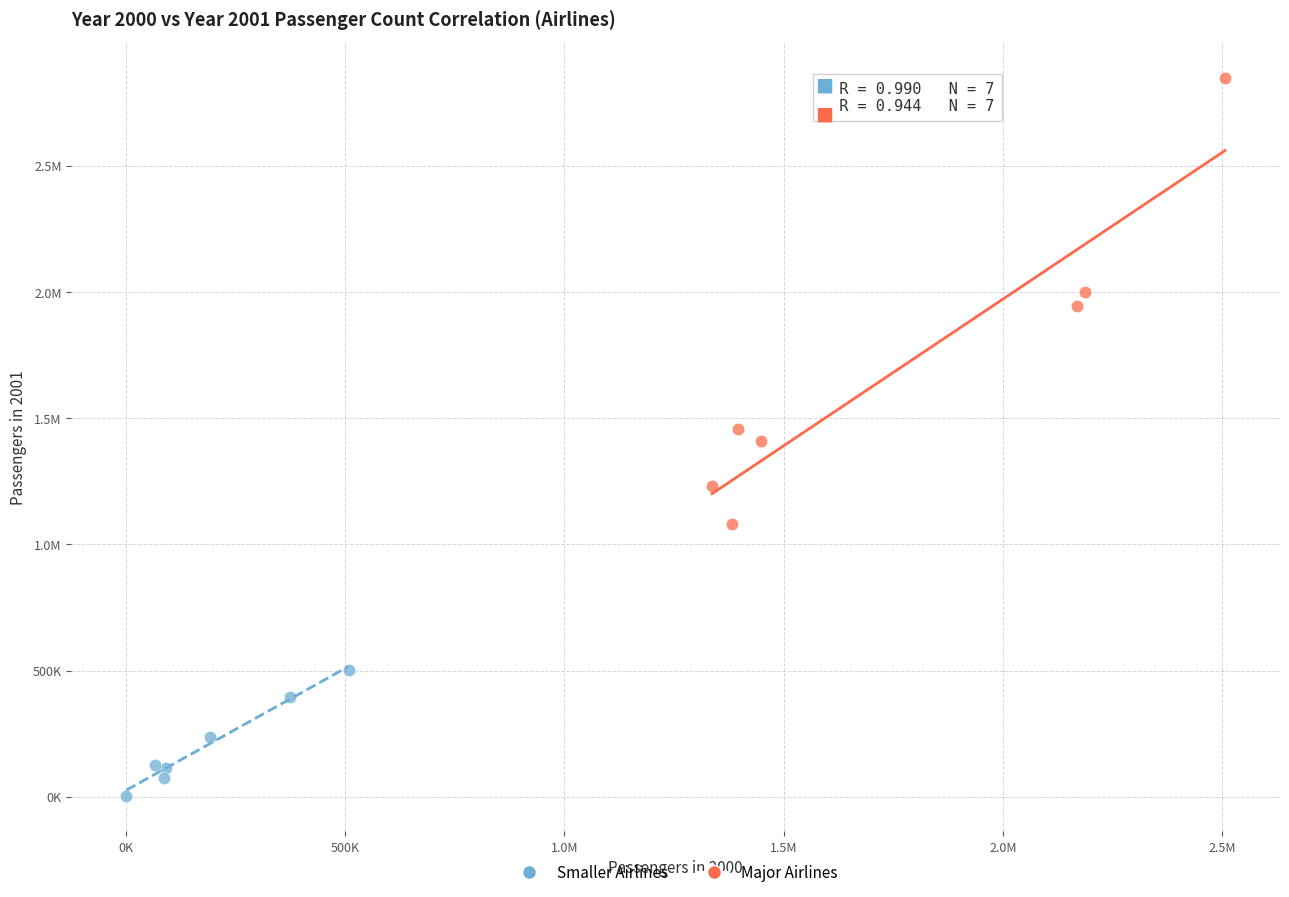

What are all the series names shown in the legend?

Smaller Airlines, Major Airlines